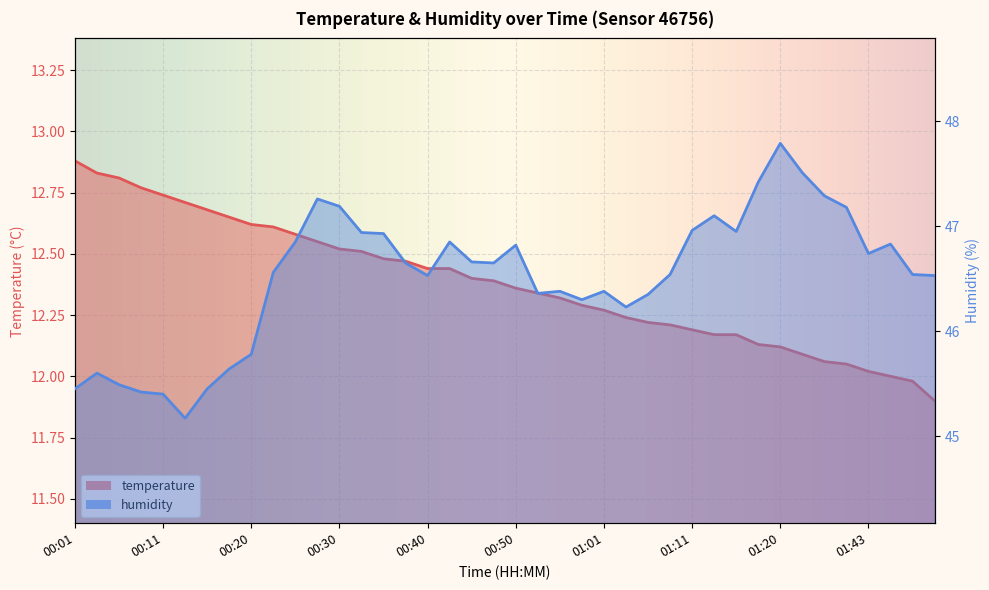

True or false: humidity and temperature cross at least once.

False